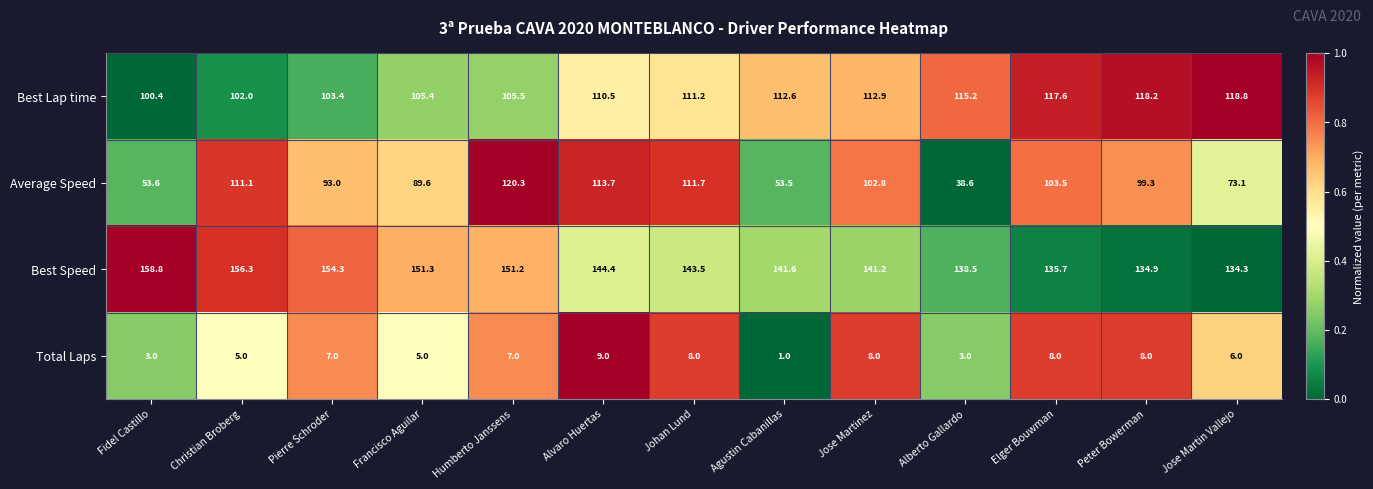

The value of Total Laps at Francisco Aguilar is 5.0. True or false?

True